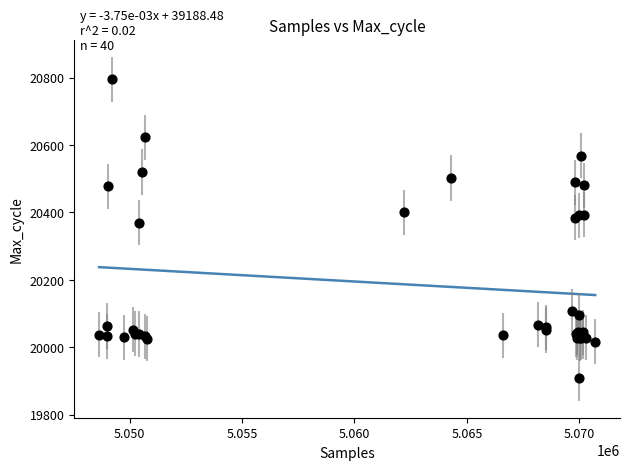

What Y value in the scatter plot is closest to 20352?

20370